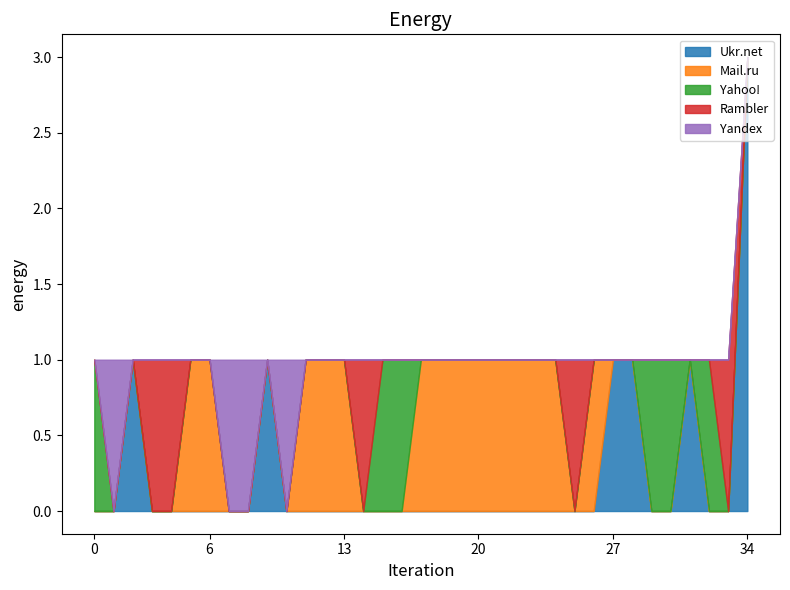

Does the chart have visible grid lines?

No